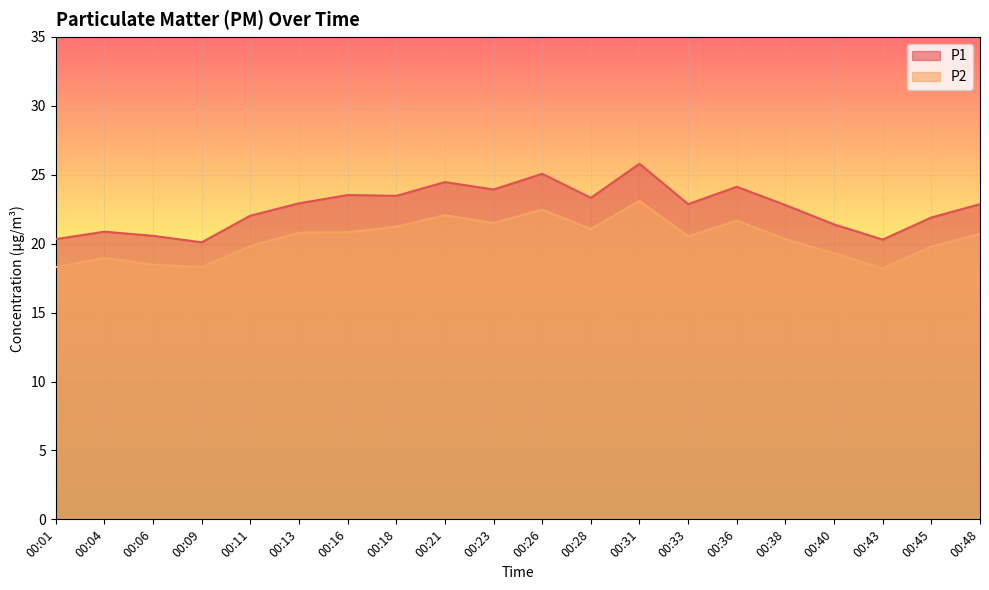

Which category has the highest value in the P1 series?

00:31